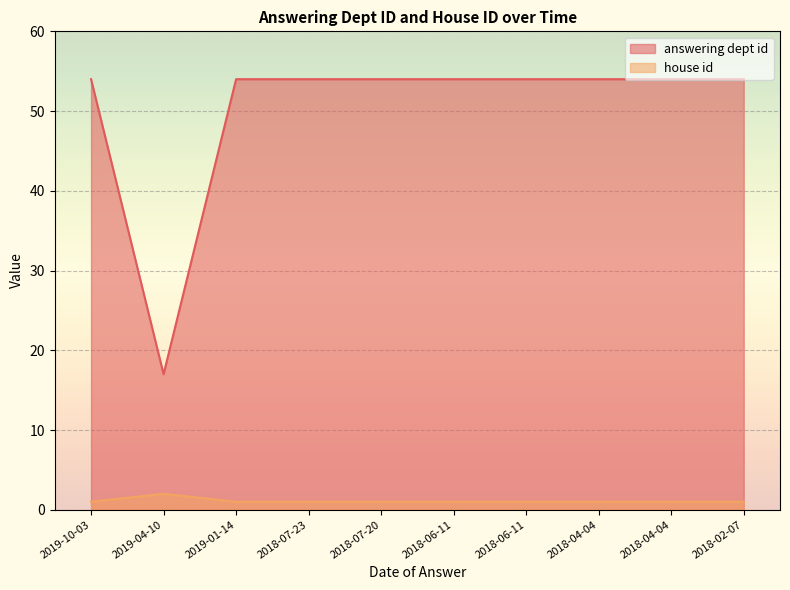

How many series are shown in this chart?

2